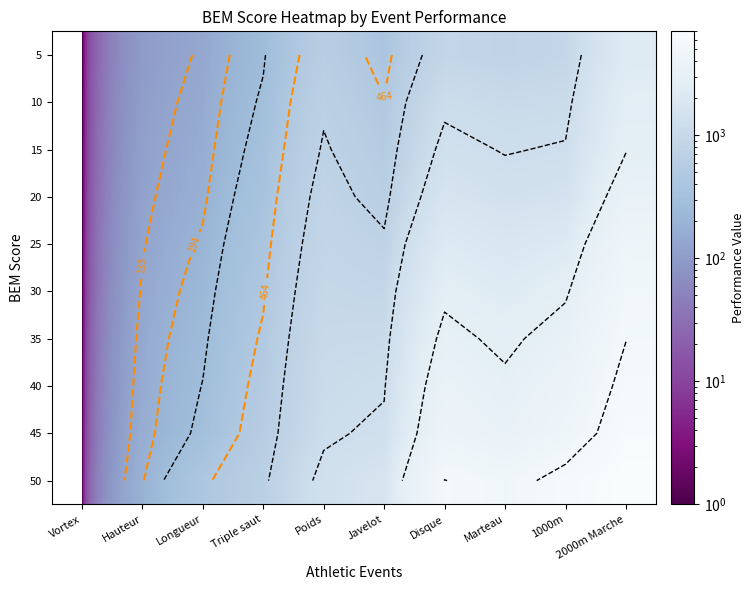

Rank the categories by 30 value from lowest to highest.

Vortex, Hauteur, Longueur, Triple saut, Javelot, Poids, Marteau, Disque, 1000m, 2000m Marche